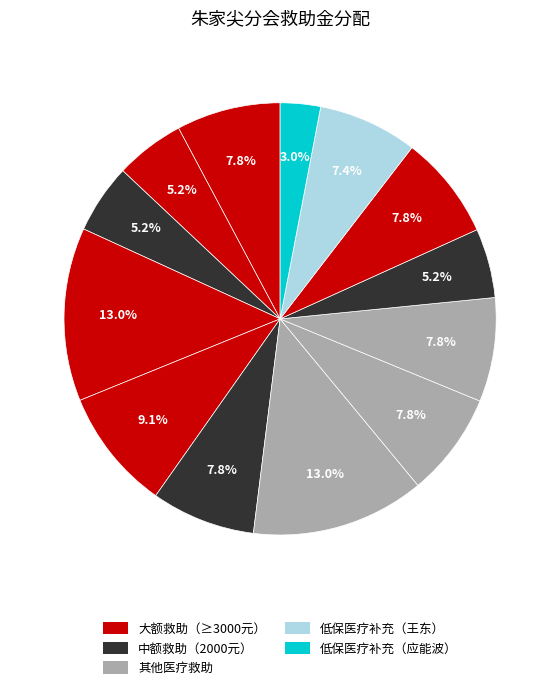

How many slices are in this pie chart?

13